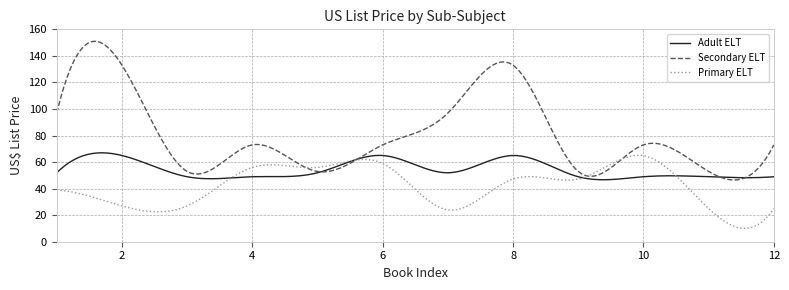

True or false: Primary ELT and Secondary ELT cross at least once.

True